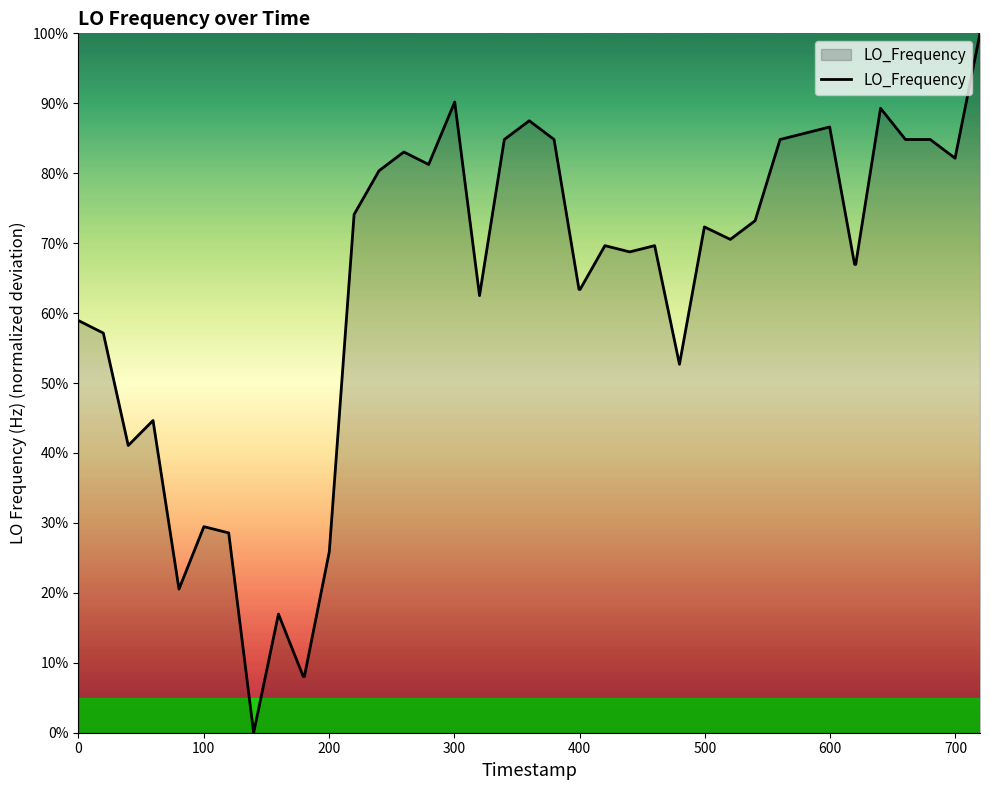

How many points are lower than both their immediate neighbors (excluding endpoints)?

9